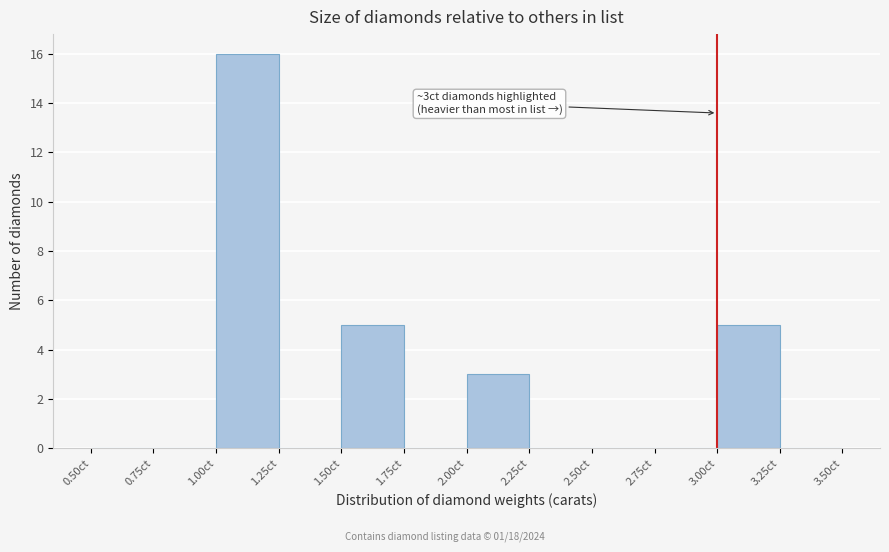

Over which range of the x-axis is the bar tallest?

1.00 to 1.25